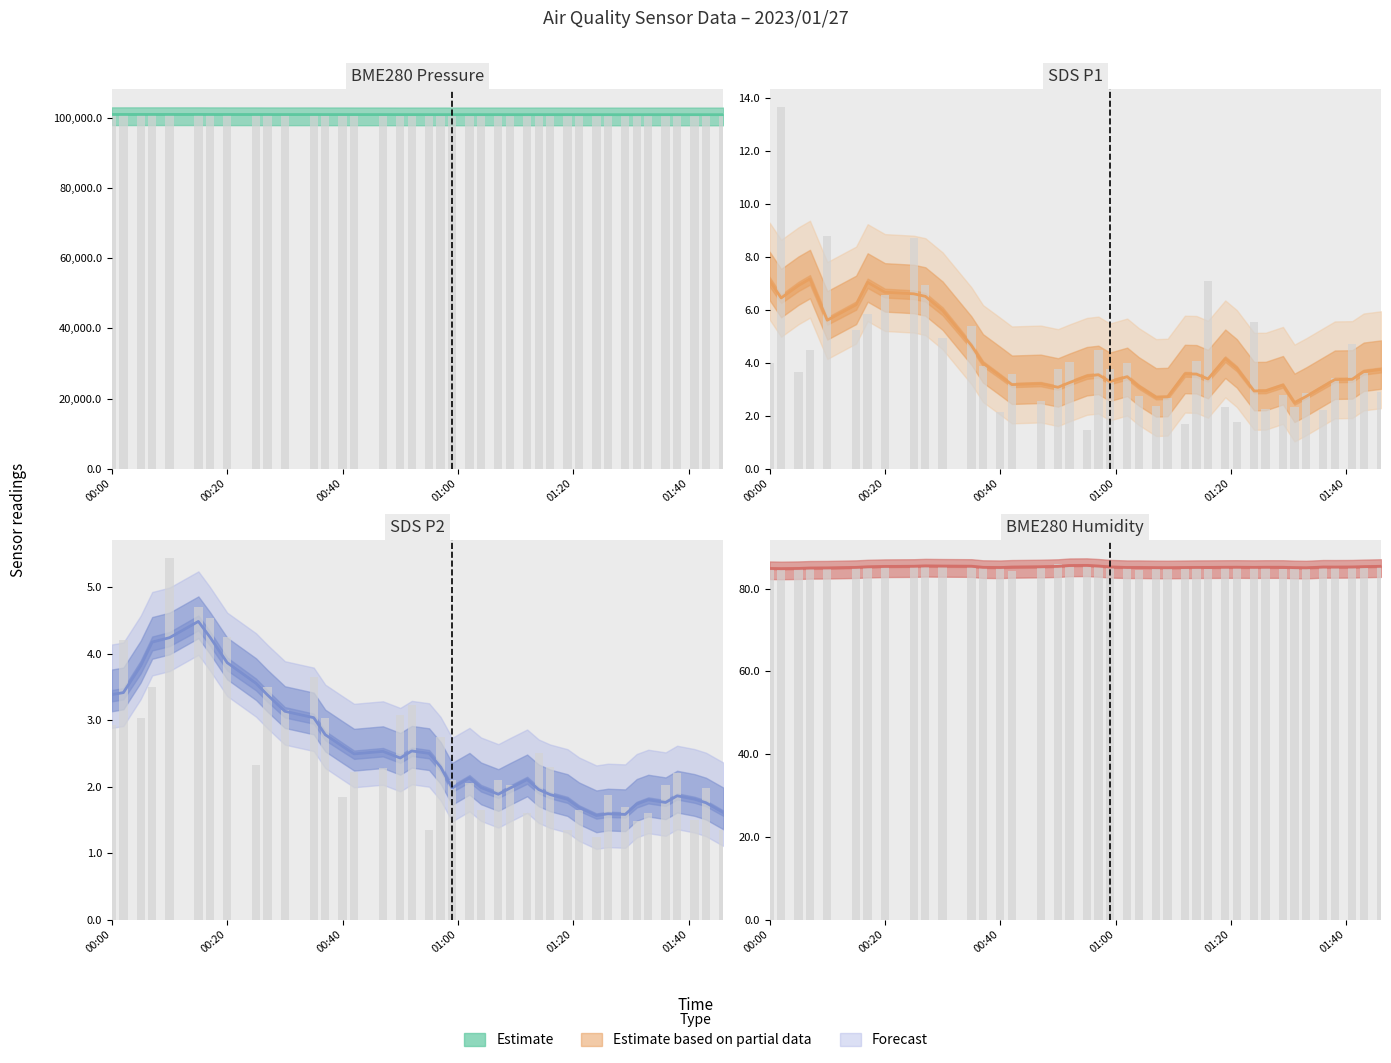

Is it true that the value at 8 is 127.3?

False